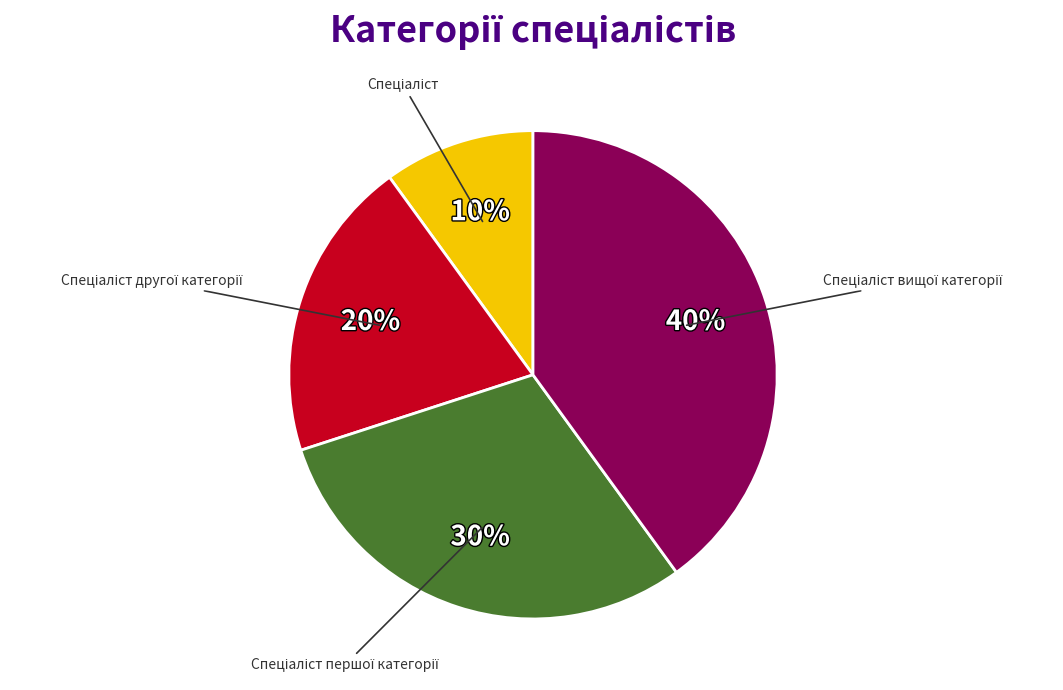

To the nearest percent, what is the average slice percentage?

25%